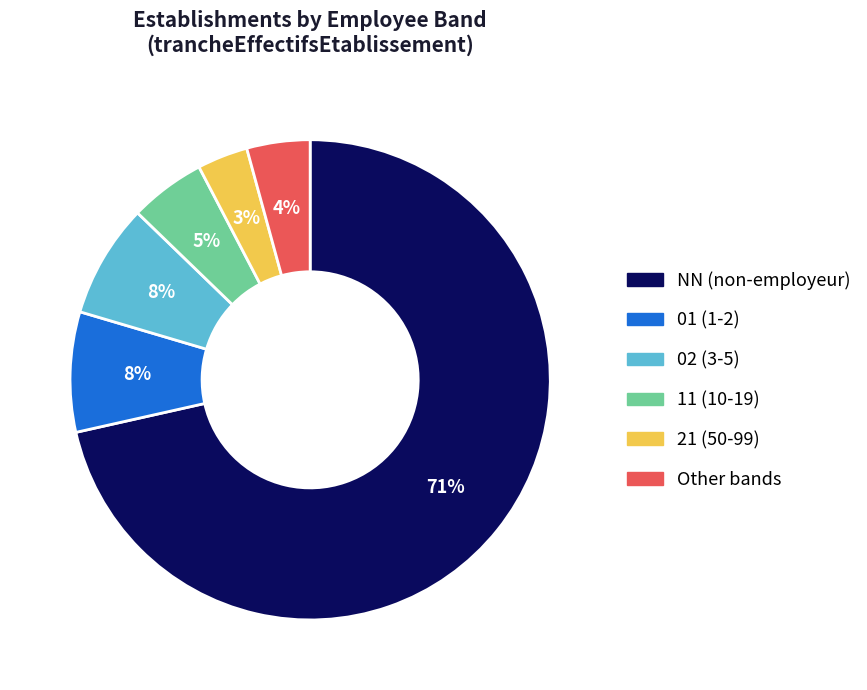

What percentage is the 01 (1-2) slice, to the nearest percent?

8%